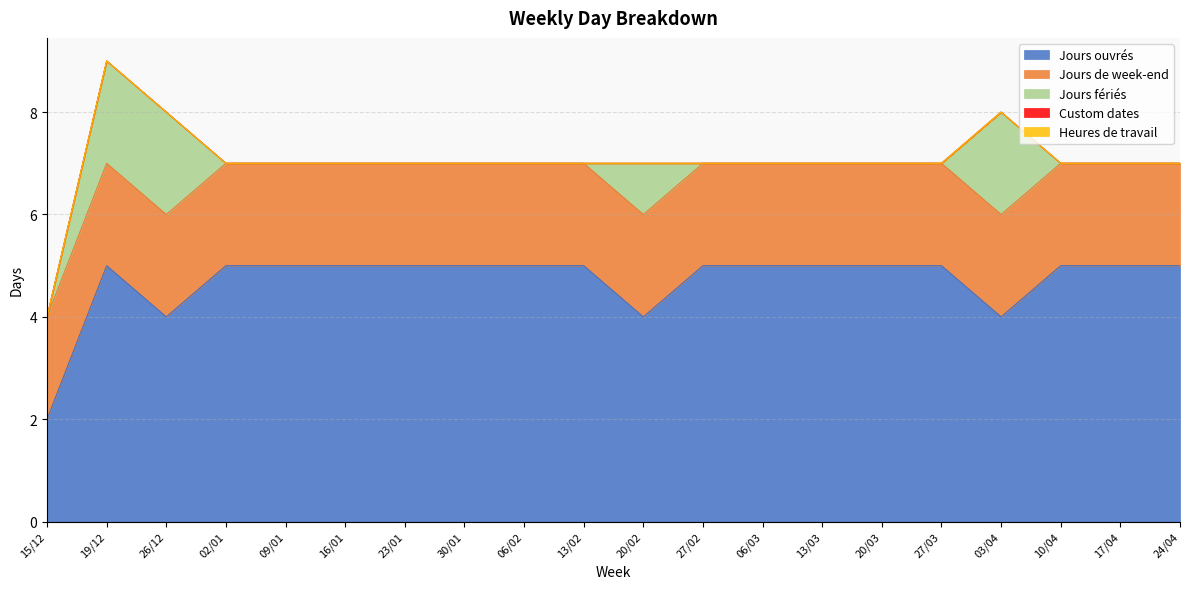

Between 02/01 and 06/02, which series saw the biggest shift?

Jours ouvrés